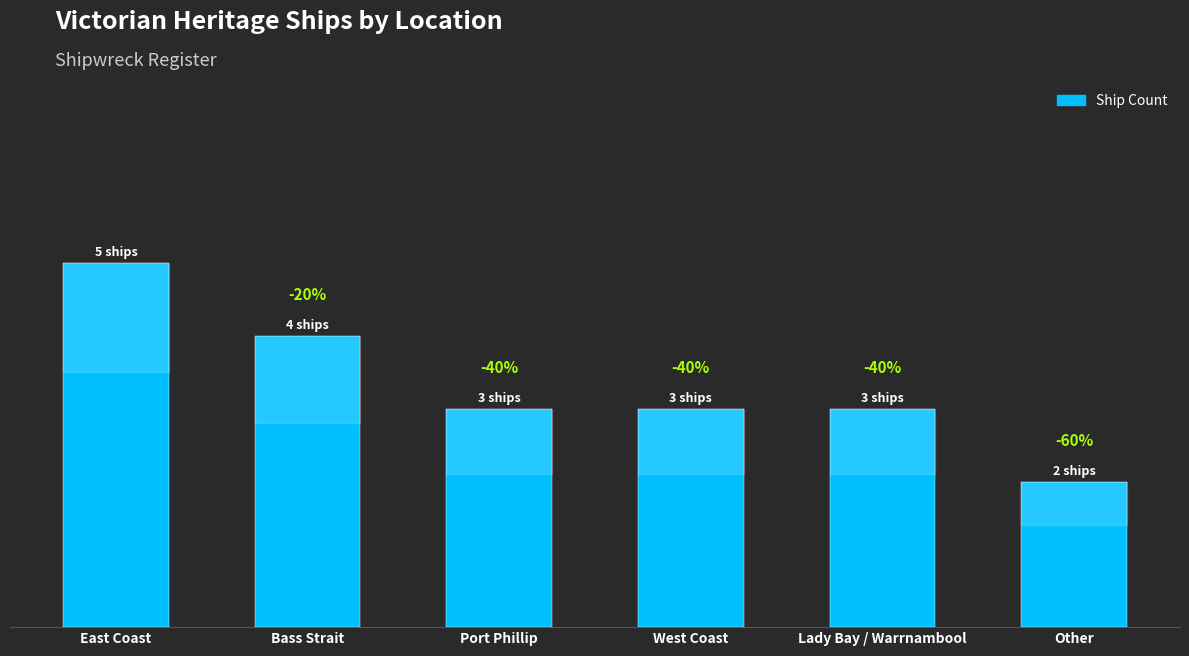

Does the chart contain any negative values?

No